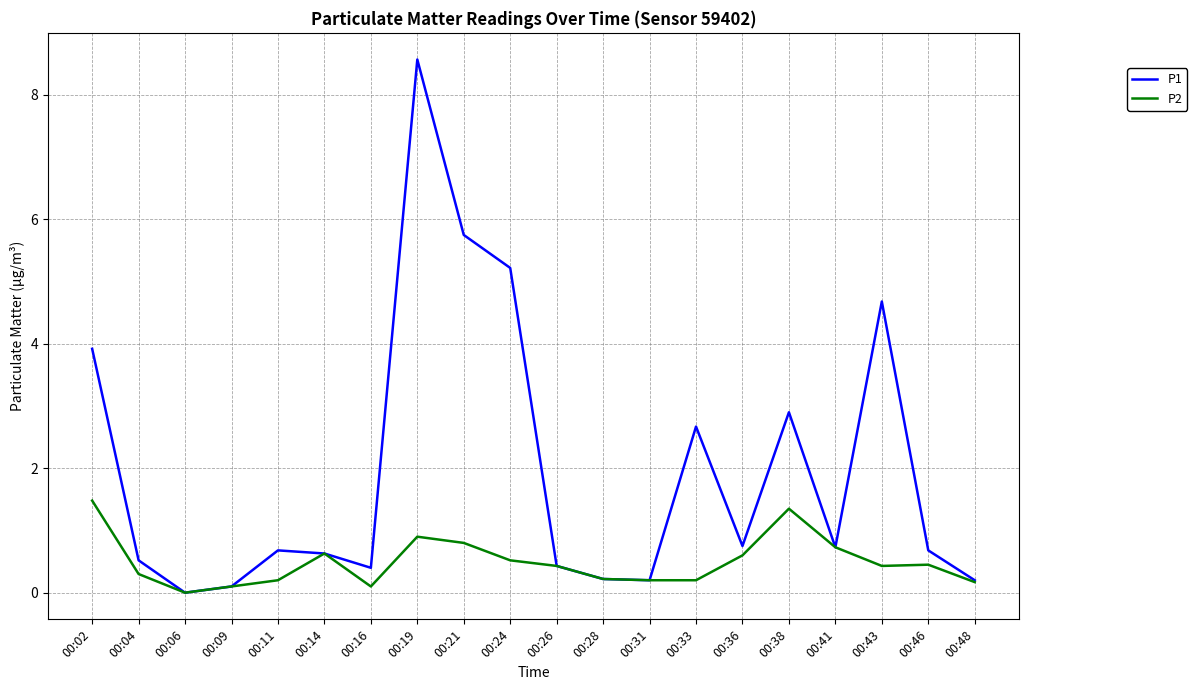

At how many categories does at least one series exceed 6?

1